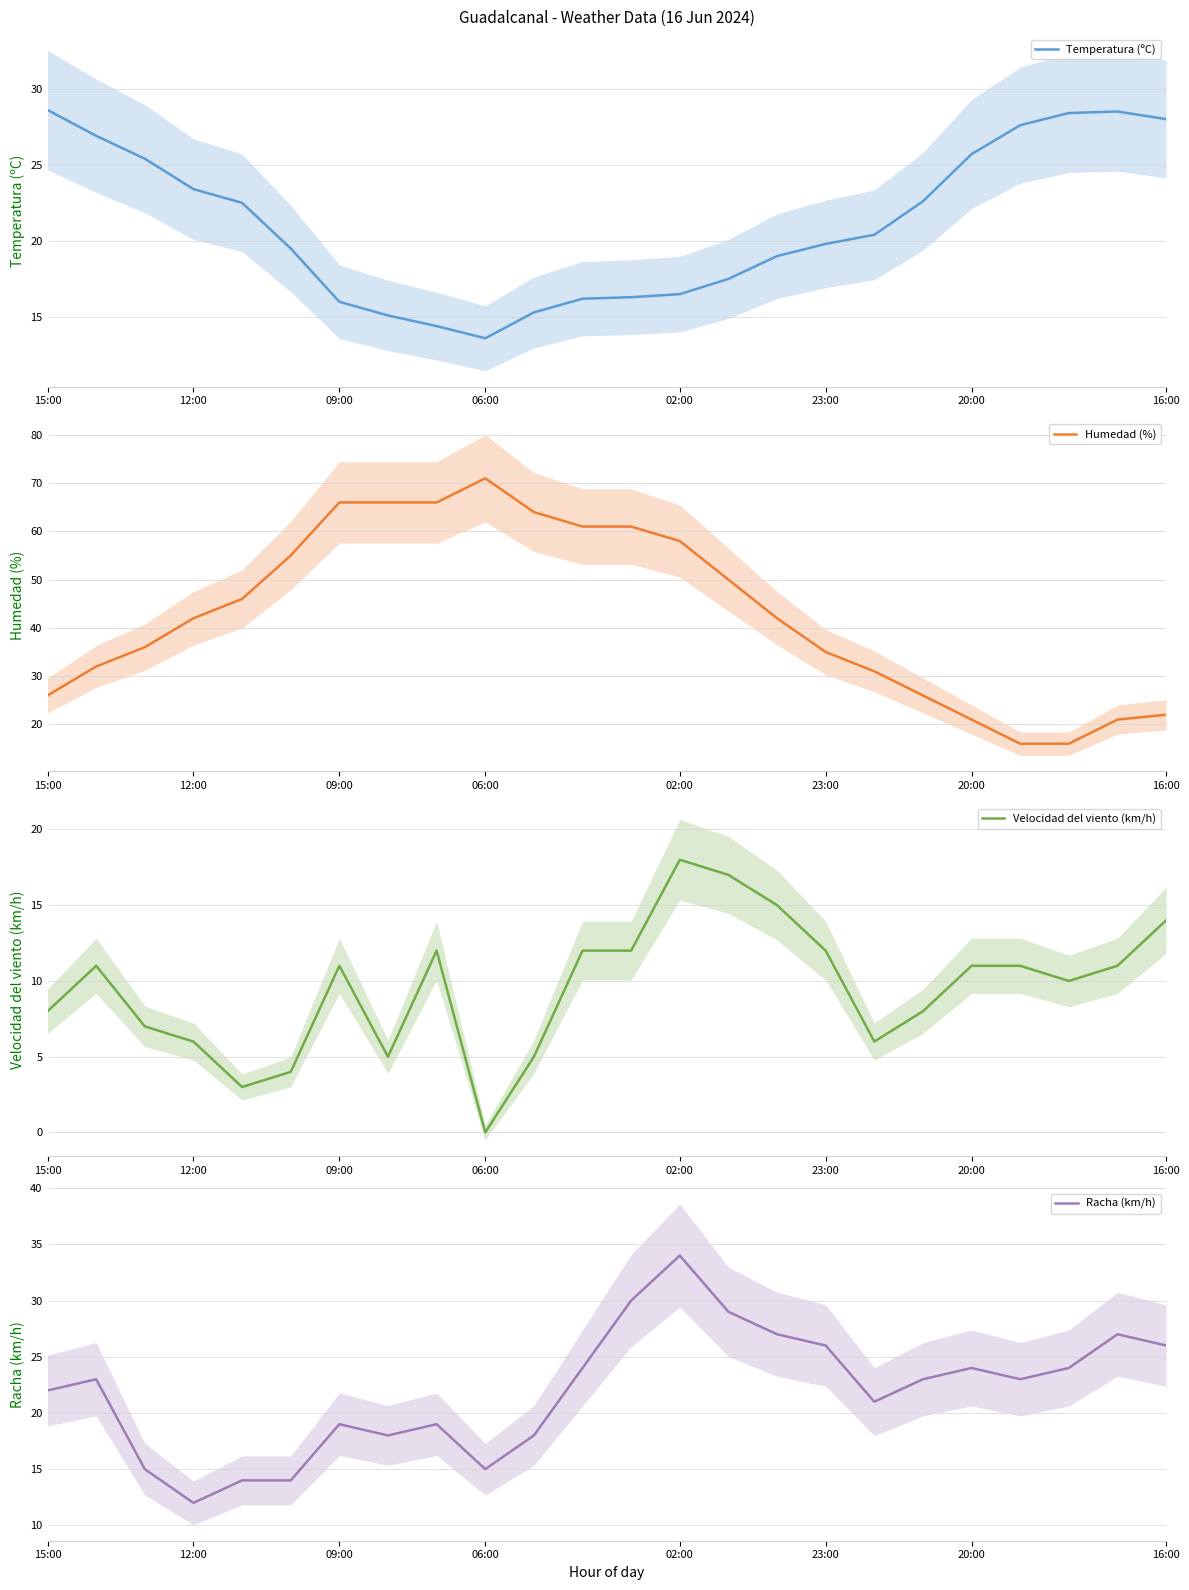

The Temperatura (ºC) series shows 6.0 at 15:00. True or false?

False